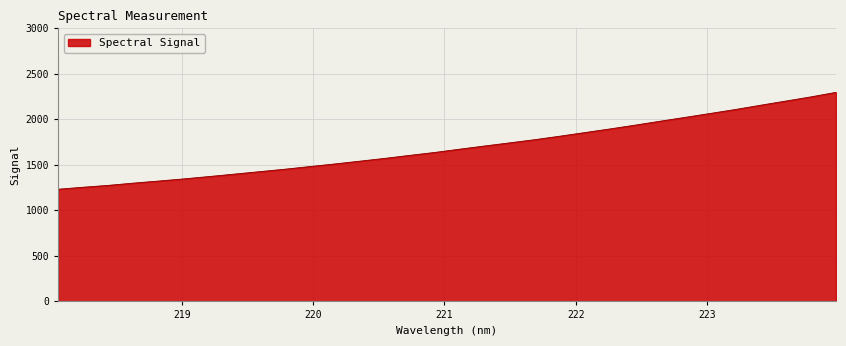

What is the greatest value displayed?

2296.9